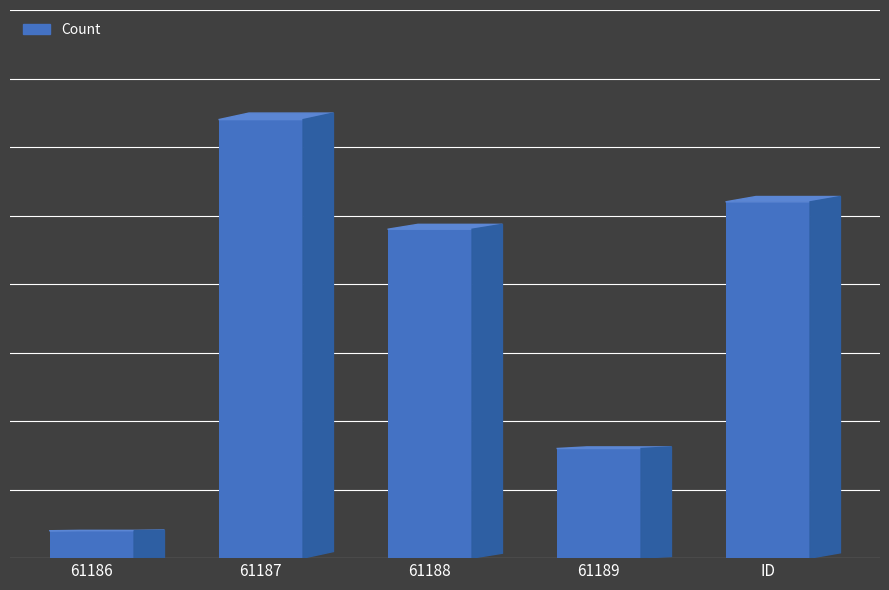

How many bars are there in total?

5